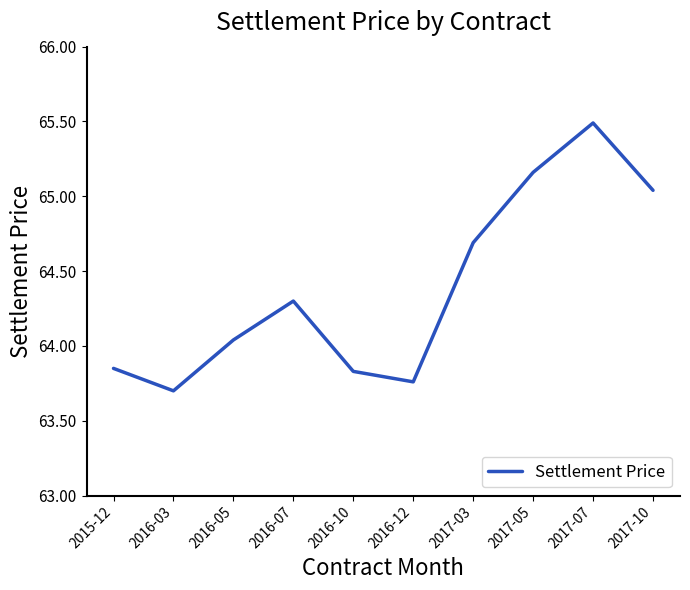

What is the difference between the values at 2016-12 and 2017-05?

1.4